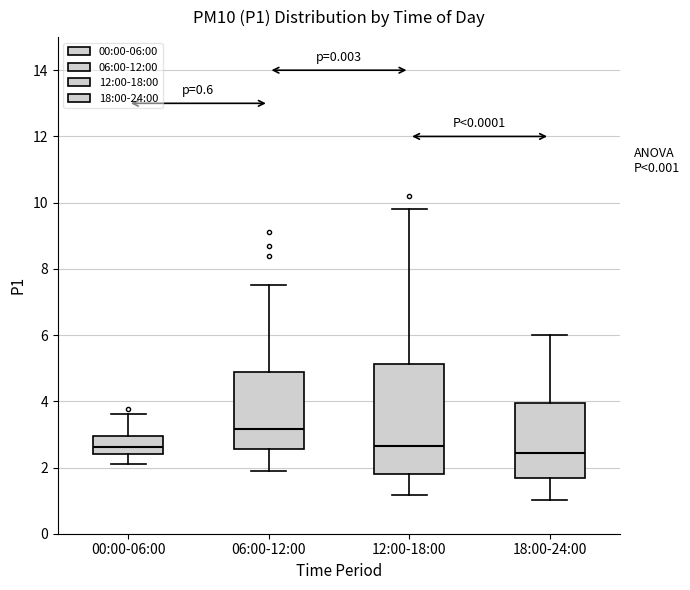

Reading left to right, transcribe this box plot: for each box, give where its median line is, the range the box spans, and where its two whiskers end, as read against the y-axis. The values are not printed on the chart, so give them approximately, as read against the axis.

00:00-06:00: median 2.6, box 2.4 to 3.0, whiskers 2.2 to 3.6
06:00-12:00: median 3.2, box 2.6 to 4.8, whiskers 2.0 to 7.6
12:00-18:00: median 2.6, box 1.8 to 5.2, whiskers 1.2 to 9.8
18:00-24:00: median 2.4, box 1.6 to 4.0, whiskers 1.0 to 6.0